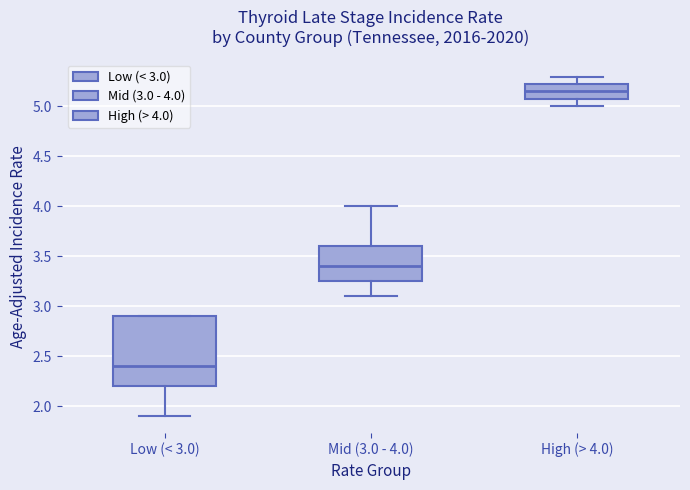

Reading left to right, read every box against the y-axis: the position of its median line, the range the box covers, and the ends of its whiskers. The values are not printed on the chart, so give them approximately, as read against the axis.

Low (< 3.0): median 2.40, box 2.20 to 2.90, whiskers 1.90 to 2.90
Mid (3.0 - 4.0): median 3.40, box 3.25 to 3.60, whiskers 3.10 to 4.00
High (> 4.0): median 5.15, box 5.10 to 5.25, whiskers 5.00 to 5.30